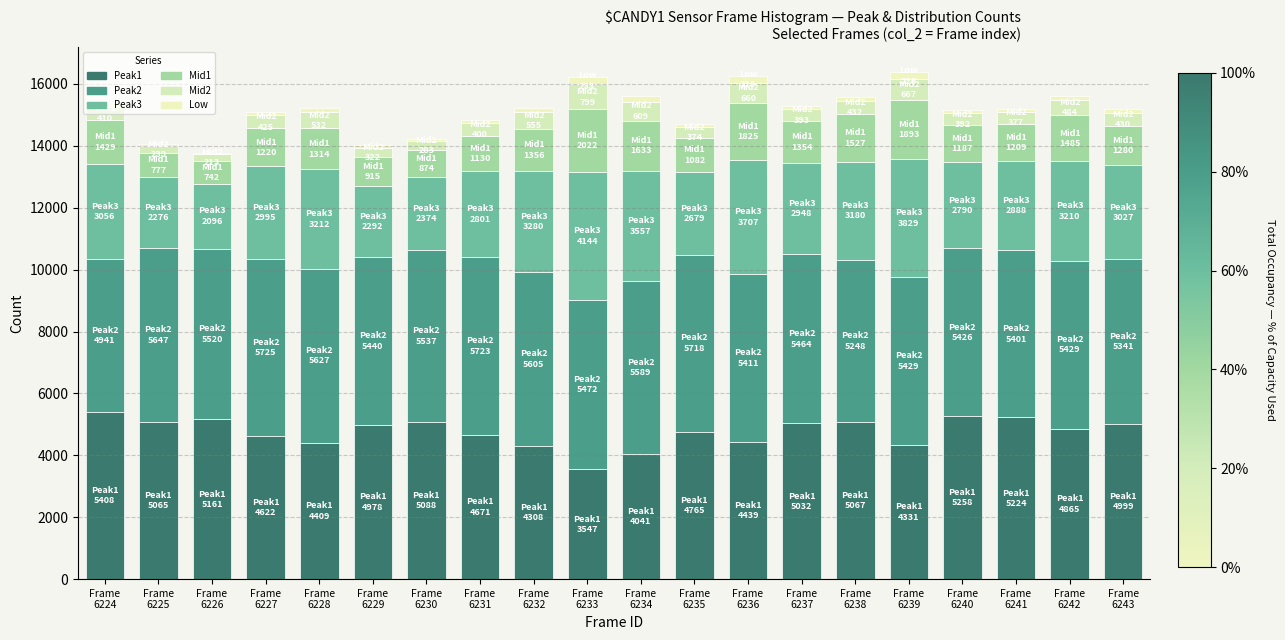

How many series are shown in this chart?

6